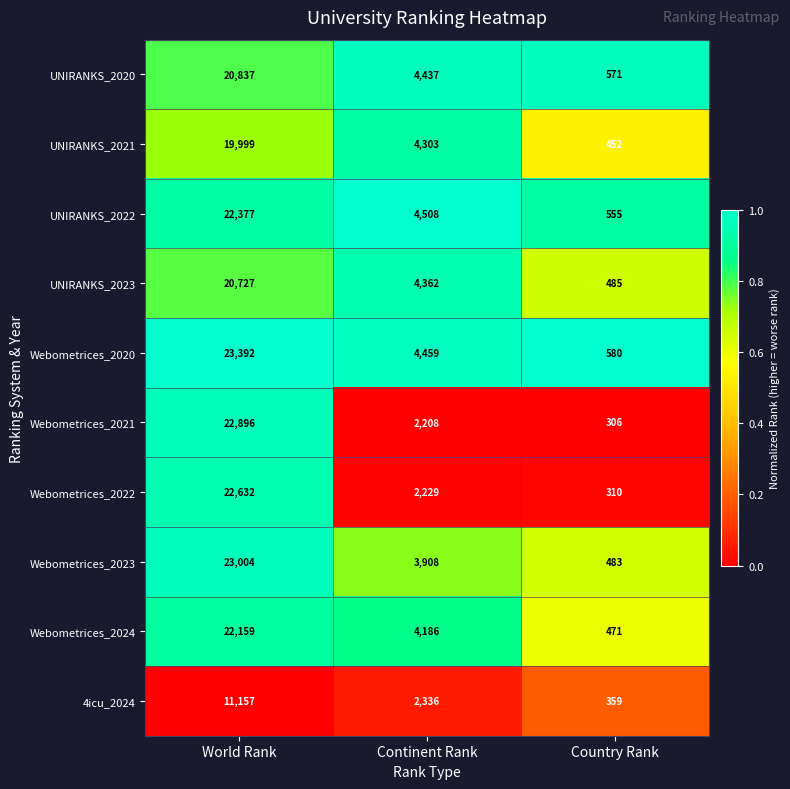

Is it true that UNIRANKS_2022 equals 555 at Country Rank?

True